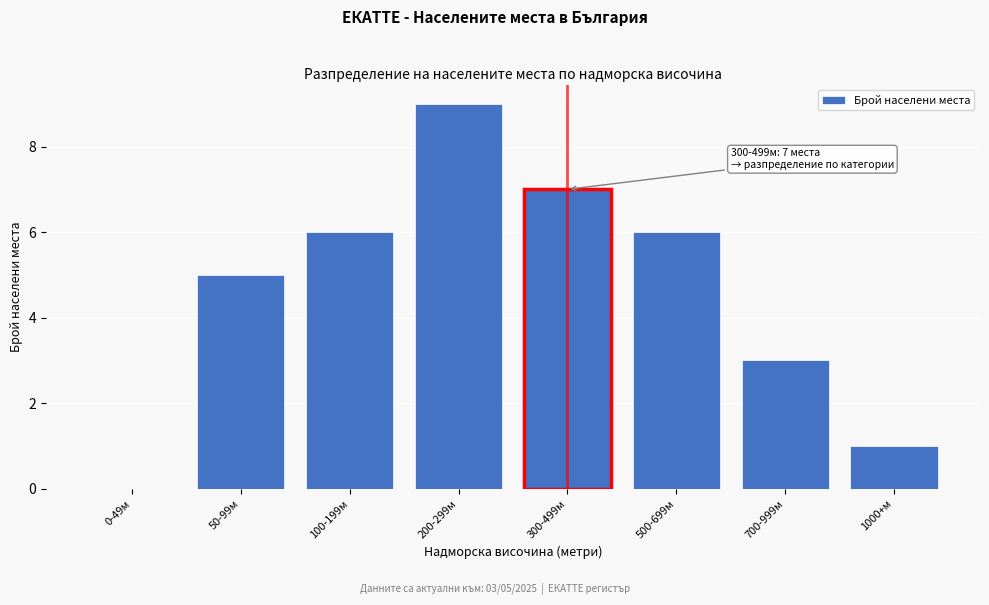

Reading left to right, list all the values displayed in this chart.

0-49м=0	50-99м=5	100-199м=6	200-299м=9	300-499м=7	500-699м=6	700-999м=3	1000+м=1